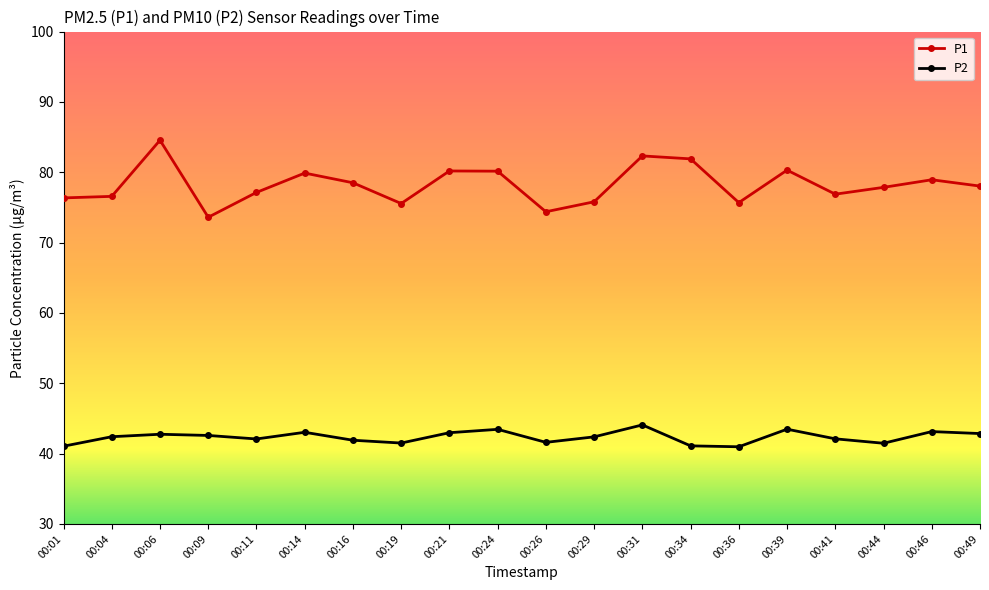

What is the spread (max minus min) of values at 00:04?

34.2